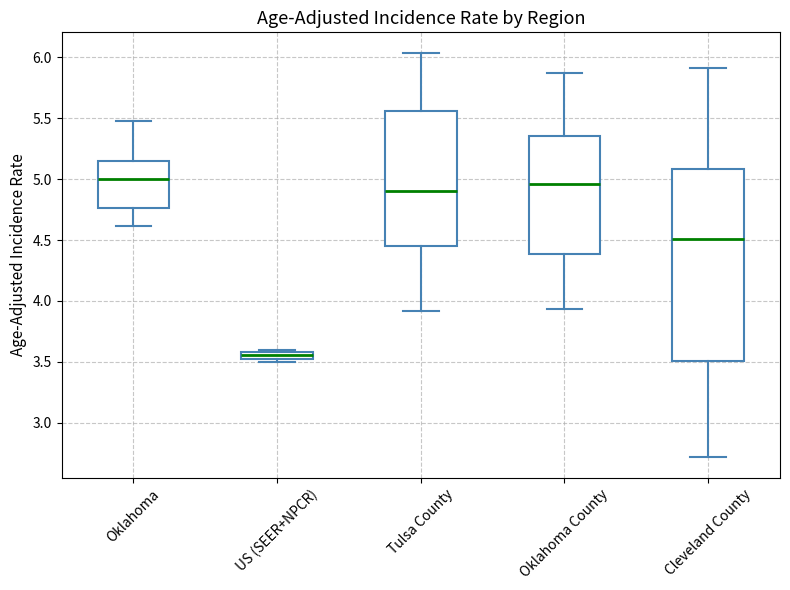

Where is the upper edge of the box for Oklahoma on the y-axis? The values are not printed on the chart, so give them approximately, as read against the axis.

5.15